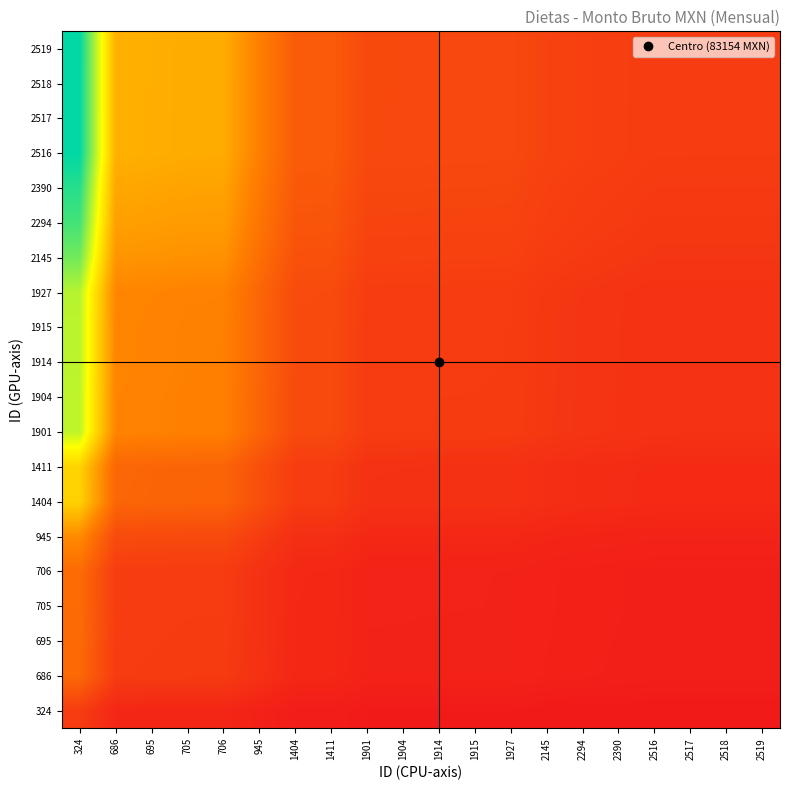

What is the difference between the highest and lowest values at 695?

0.4